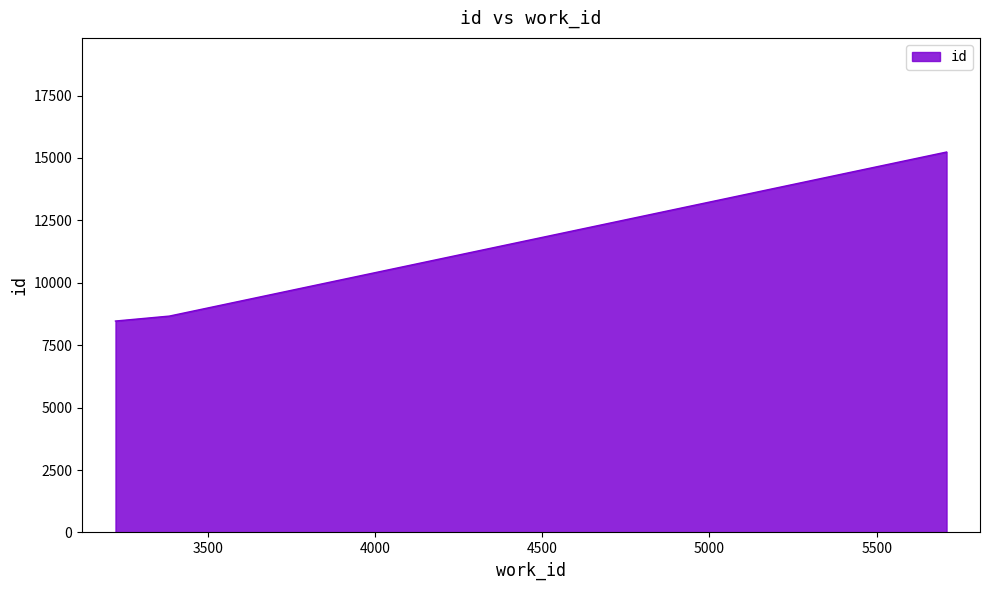

How many lines are shown in the chart?

1